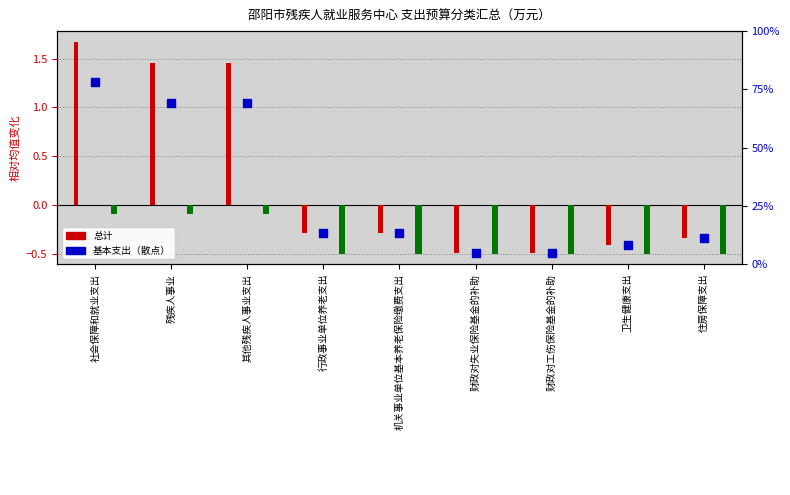

Which series reaches the minimum Y coordinate?

项目支出